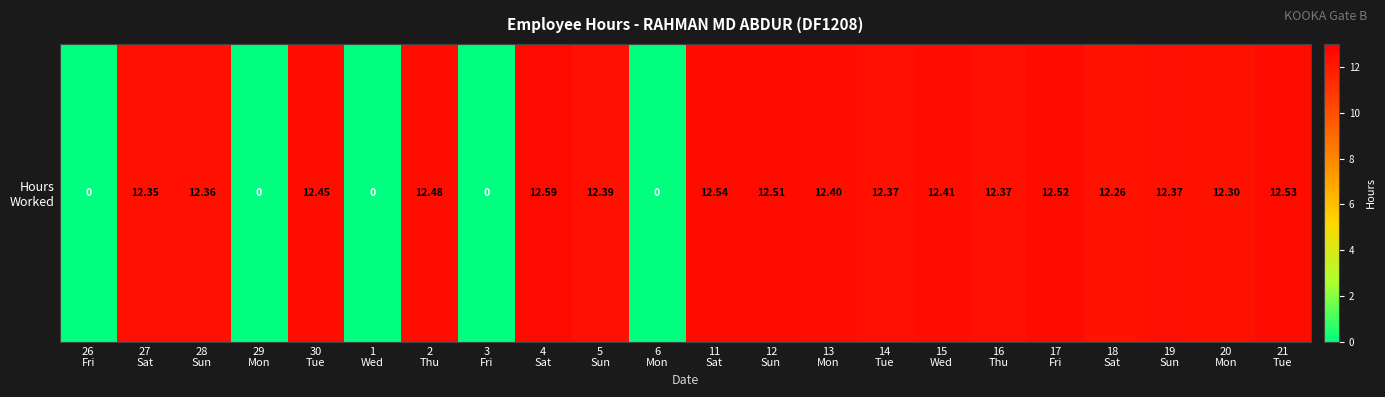

List the labels in order of value, largest first.

4
Sat, 11
Sat, 21
Tue, 17
Fri, 12
Sun, 2
Thu, 30
Tue, 15
Wed, 13
Mon, 5
Sun, 14
Tue, 16
Thu, 19
Sun, 28
Sun, 27
Sat, 20
Mon, 18
Sat, 26
Fri, 29
Mon, 1
Wed, 3
Fri, 6
Mon